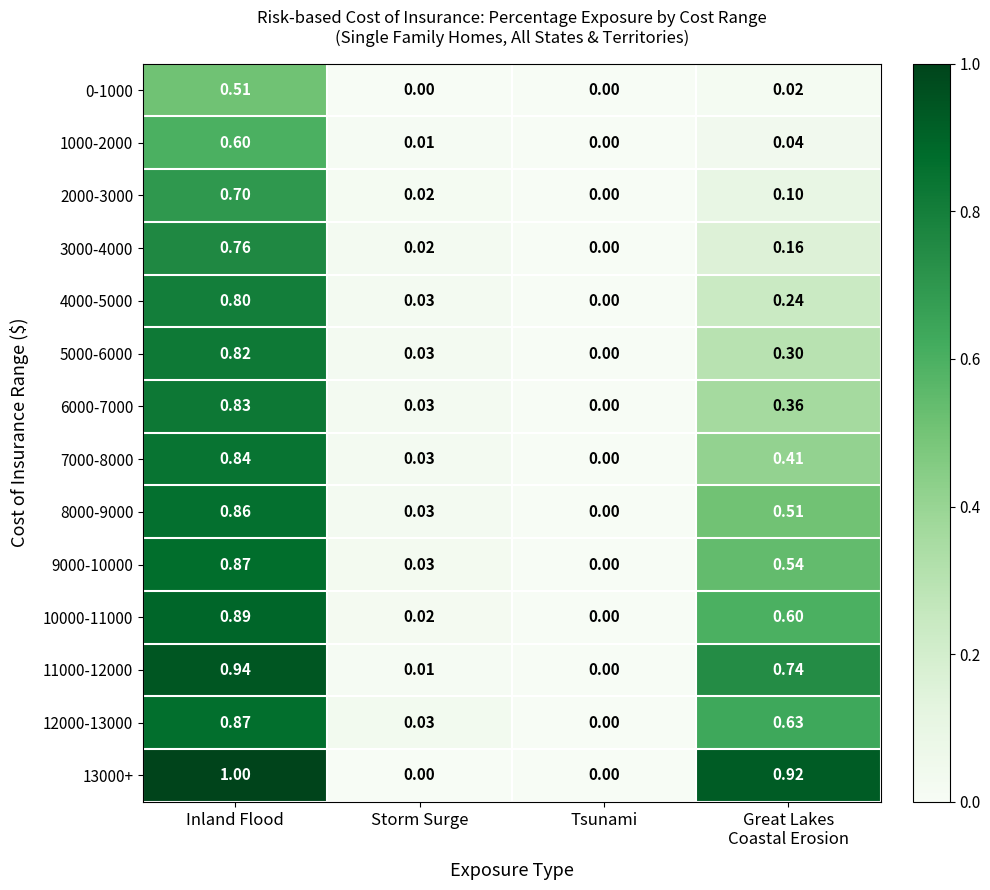

At which label does 11000-12000 reach its peak?

Inland Flood